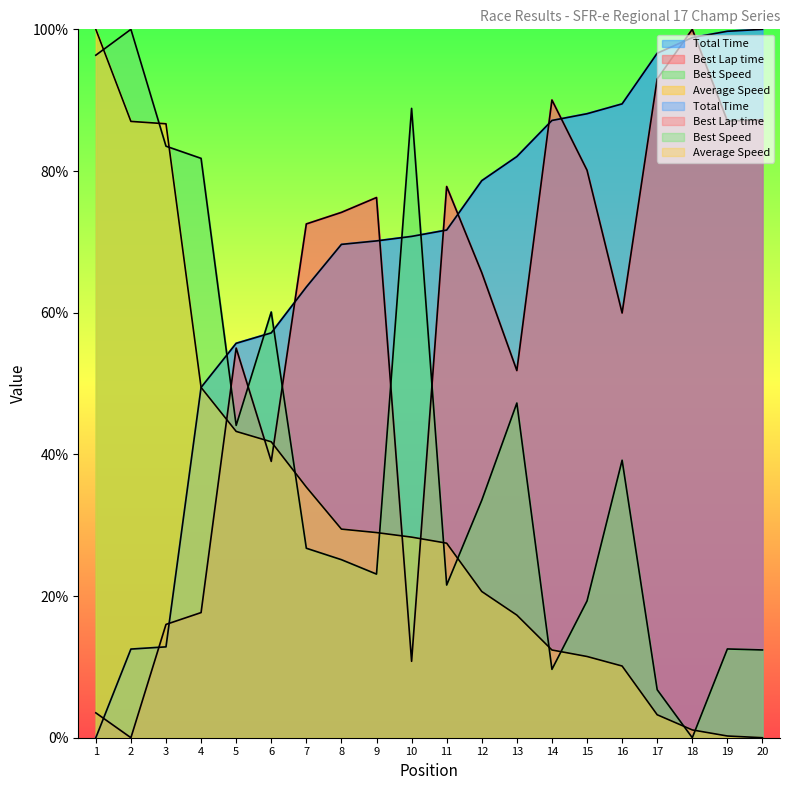

What is the sum of all Average Speed values?

634.2